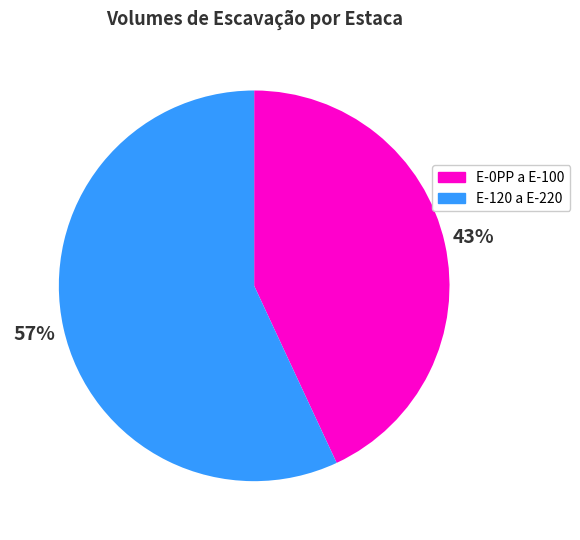

Rank the categories by value from lowest to highest.

E-0PP a E-100, E-120 a E-220